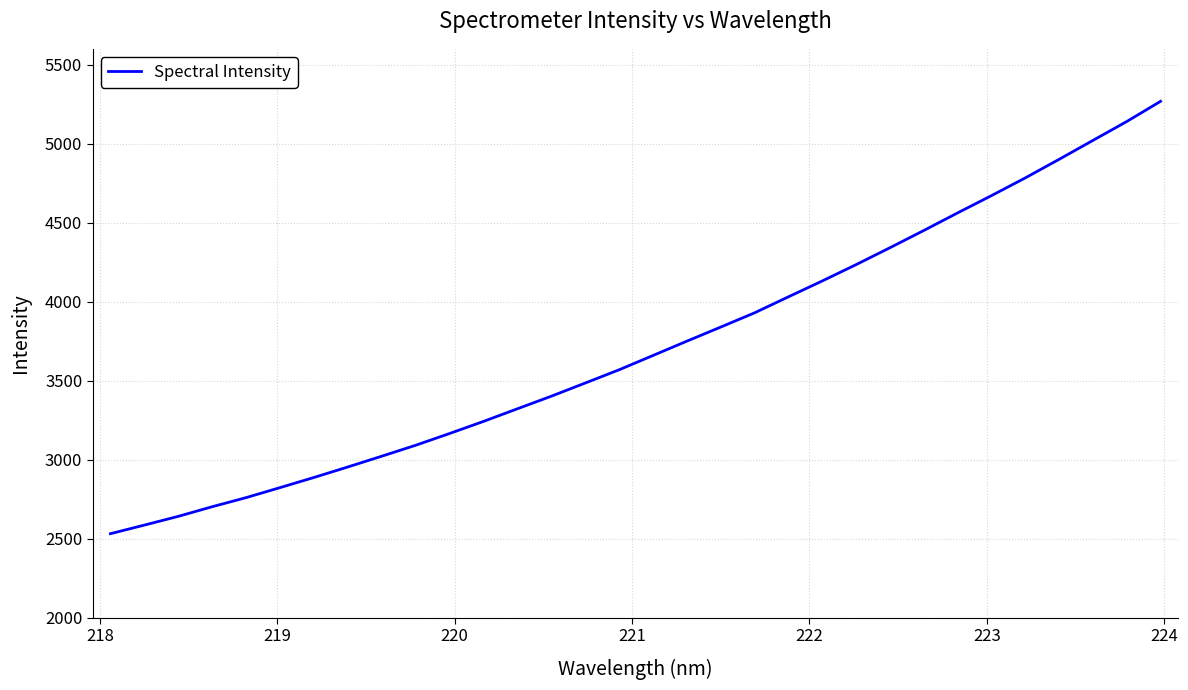

What is the difference between the maximum and minimum values?

2737.0